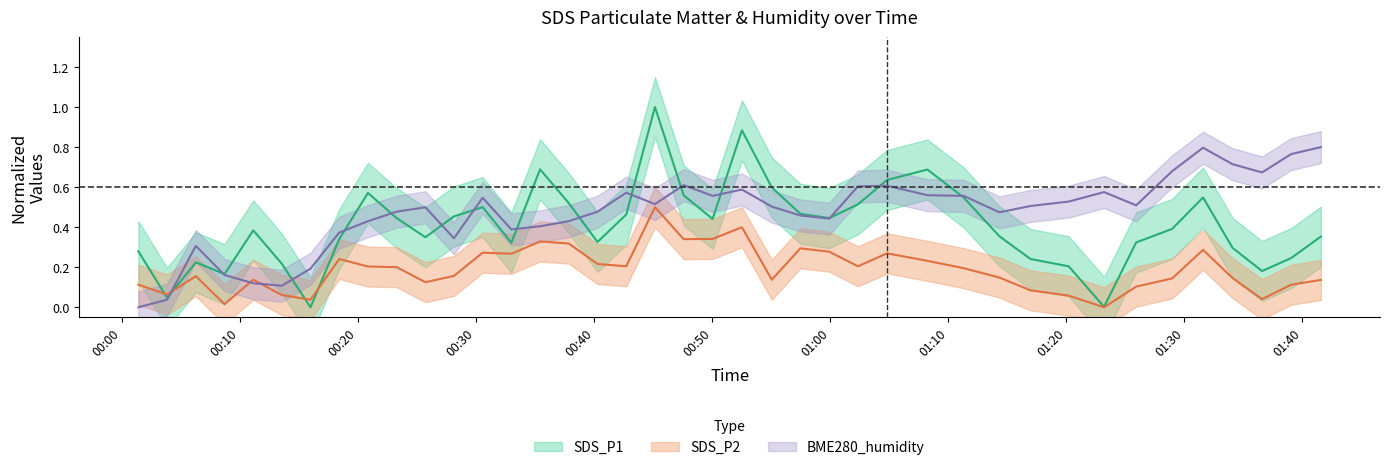

Which series has the largest range (max minus min)?

SDS_P1